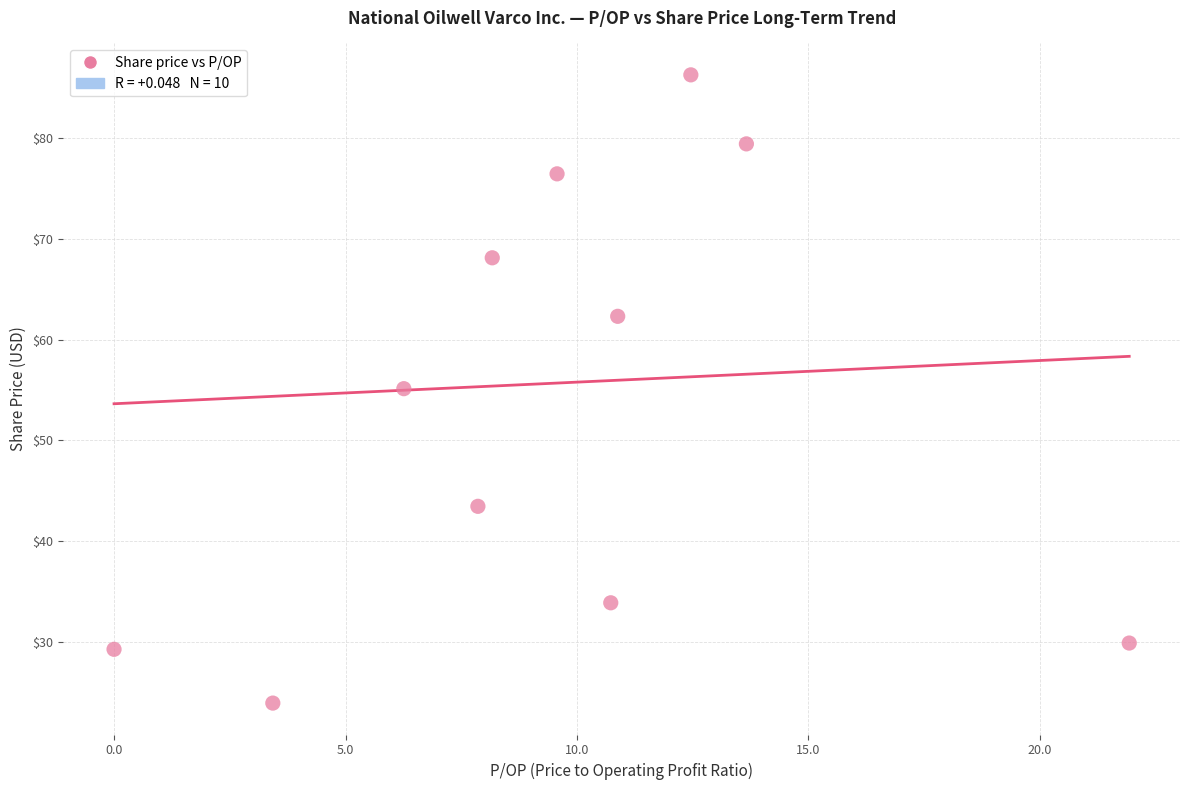

What is the average X value?

9.5